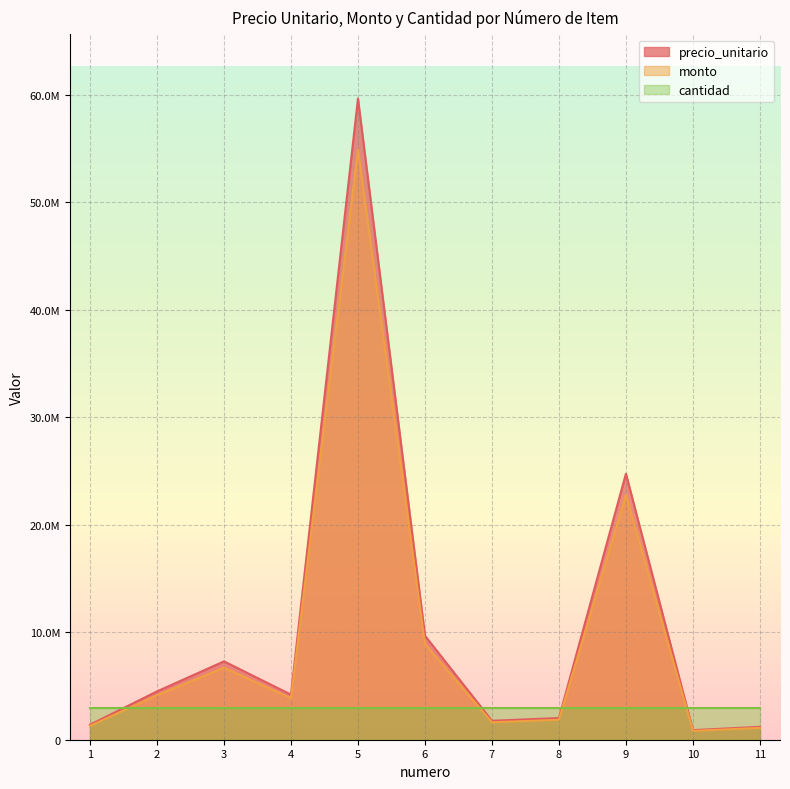

Where does the precio_unitario series first go above 4195834?

2